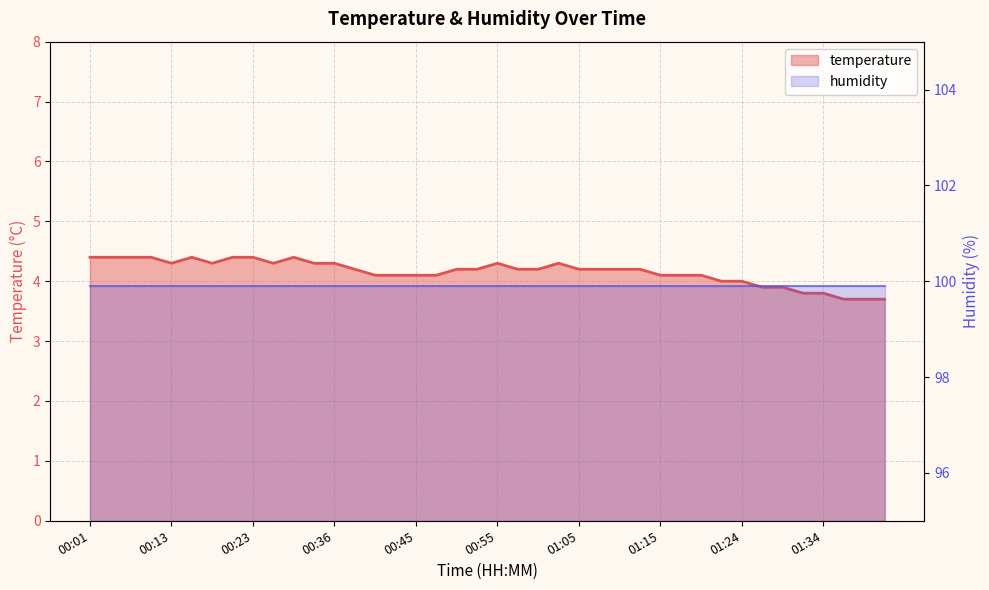

Reading left to right, list all the values displayed in this chart.

4.4	4.4	4.4	4.4	4.3	4.4	4.3	4.4	4.4	4.3	4.4	4.3	4.3	4.2	4.1	4.1	4.1	4.1	4.2	4.2	4.3	4.2	4.2	4.3	4.2	4.2	4.2	4.2	4.1	4.1	4.1	4.0	4.0	3.9	3.9	3.8	3.8	3.7	3.7	3.7